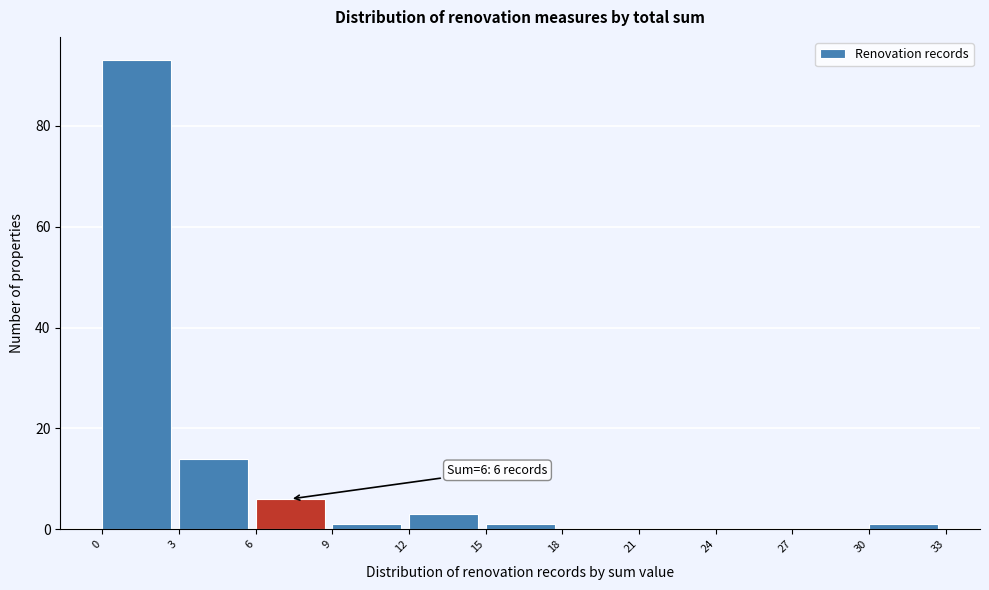

Which range on the x-axis has the tallest bar?

0 to 3